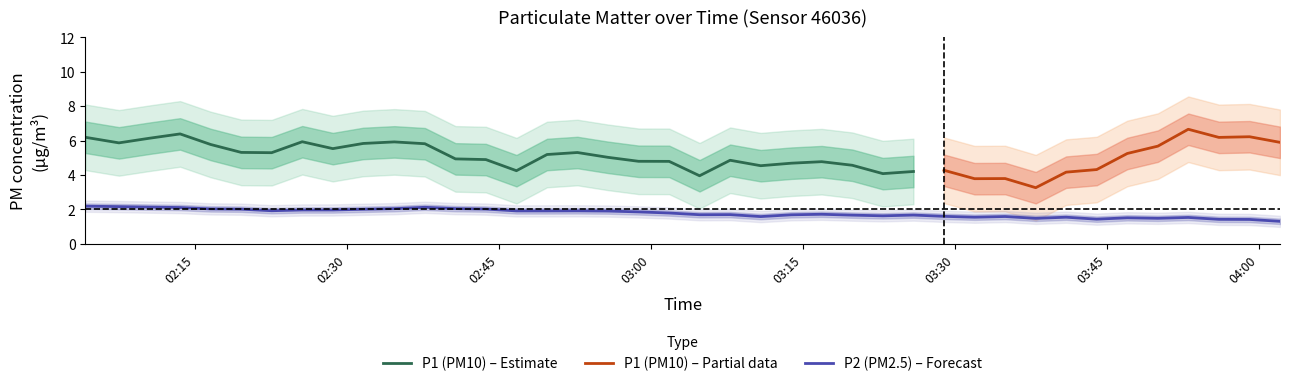

What is the value of the P2 point at the 3rd from the left?

2.0